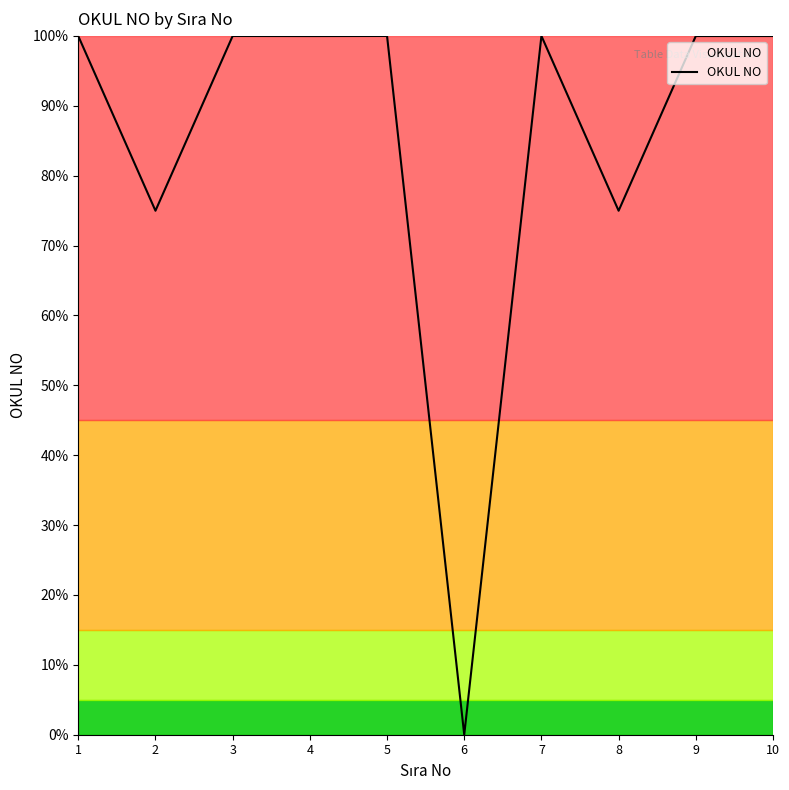

At which category does the data reach its first local peak?

3